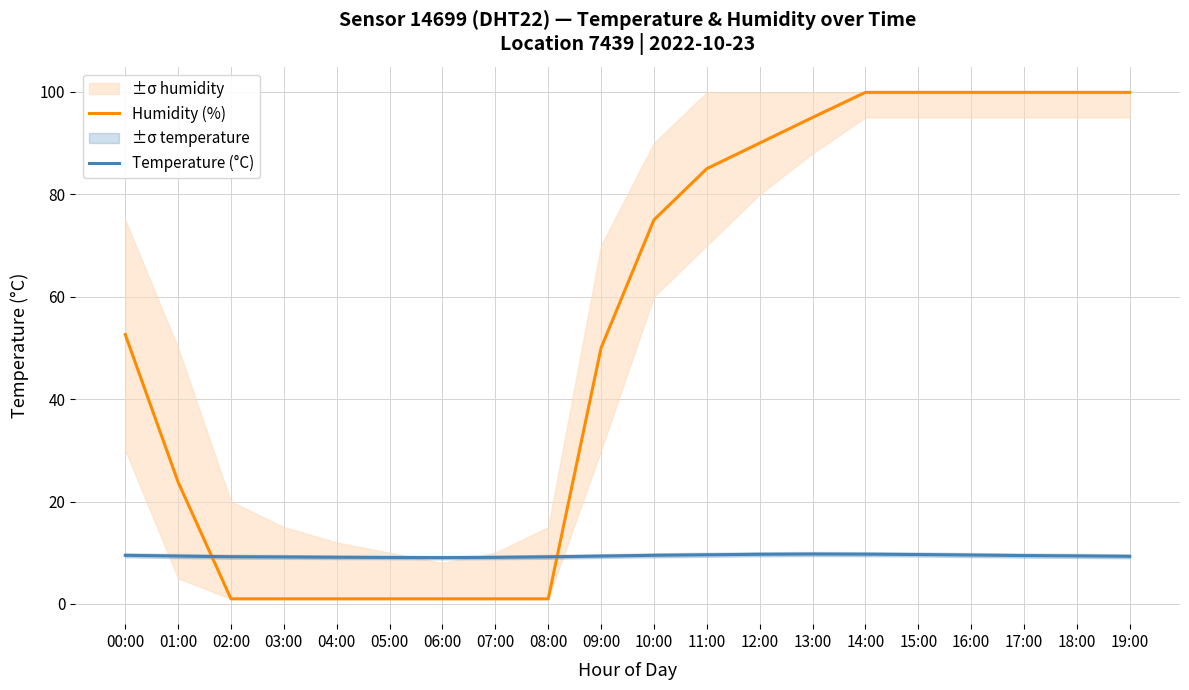

What is the approximate value of Humidity (%) at 14:00?

99.9